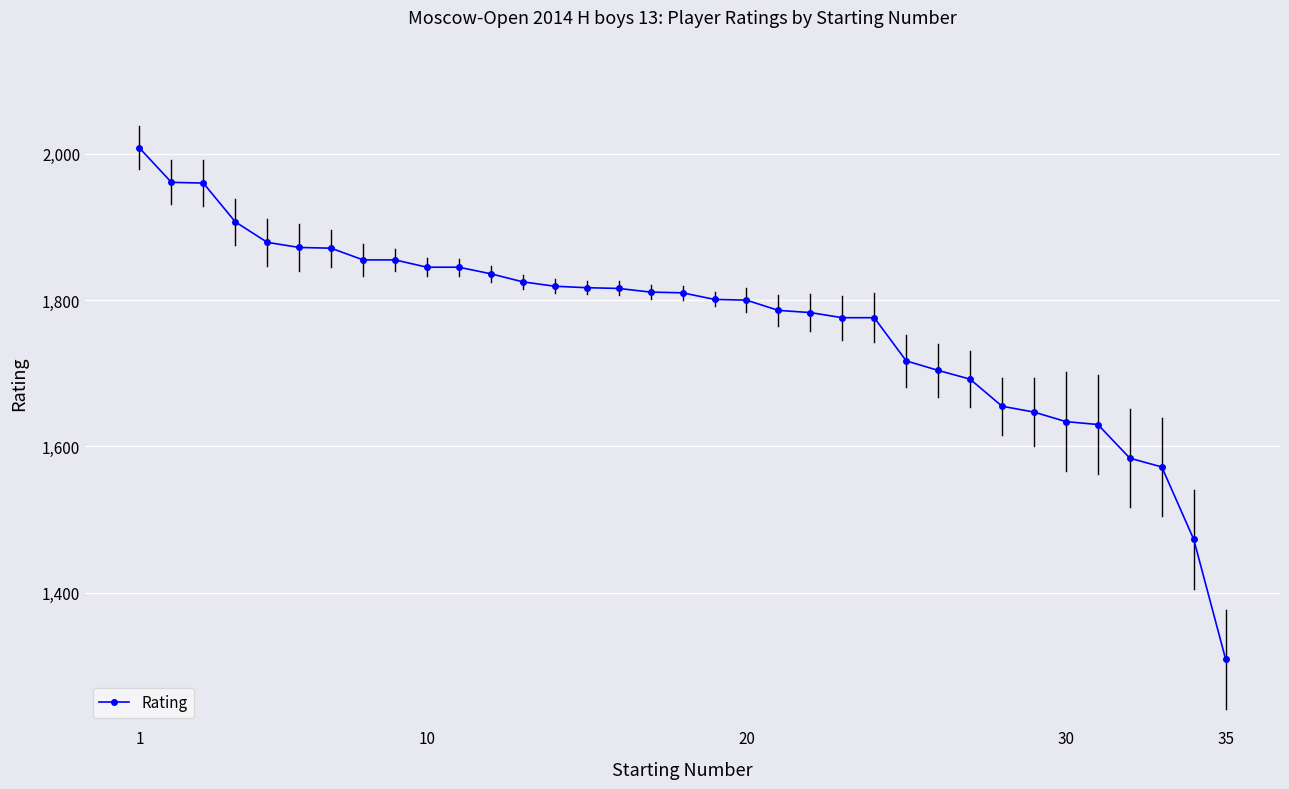

What is the difference between the maximum and second lowest values?

535